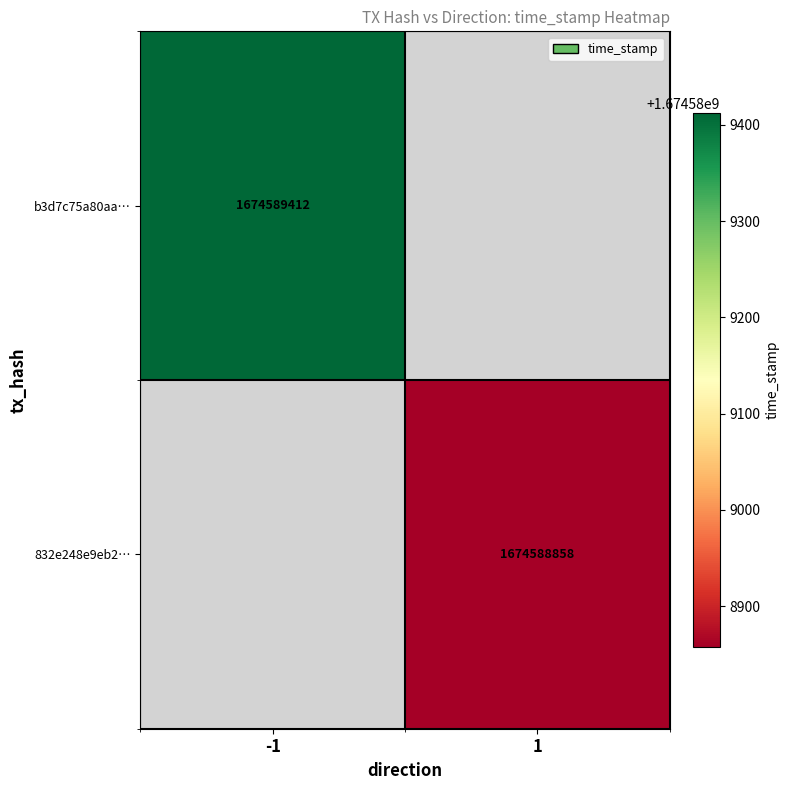

Reading left to right, extract all data points from this chart.

b3d7c75a80aaa4b334347fc357385305a0df931: 0=-1	1=1674589412
832e248e9eb23e0155d4cb37aca947f17cd22a1: 0=1	1=1674588858